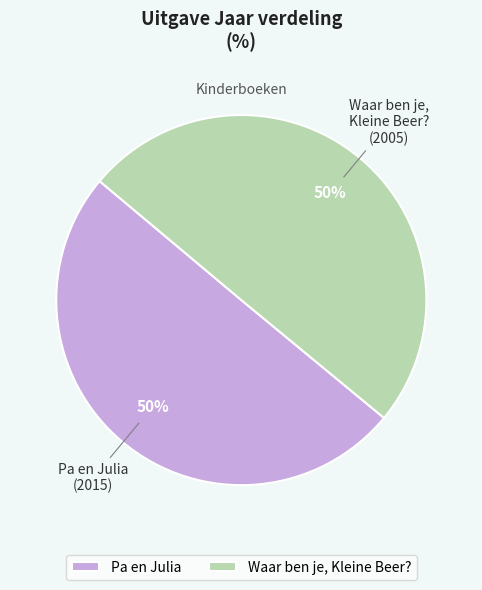

What is the ratio of the value at Pa en Julia to the value at Waar ben je, Kleine Beer??

1.0